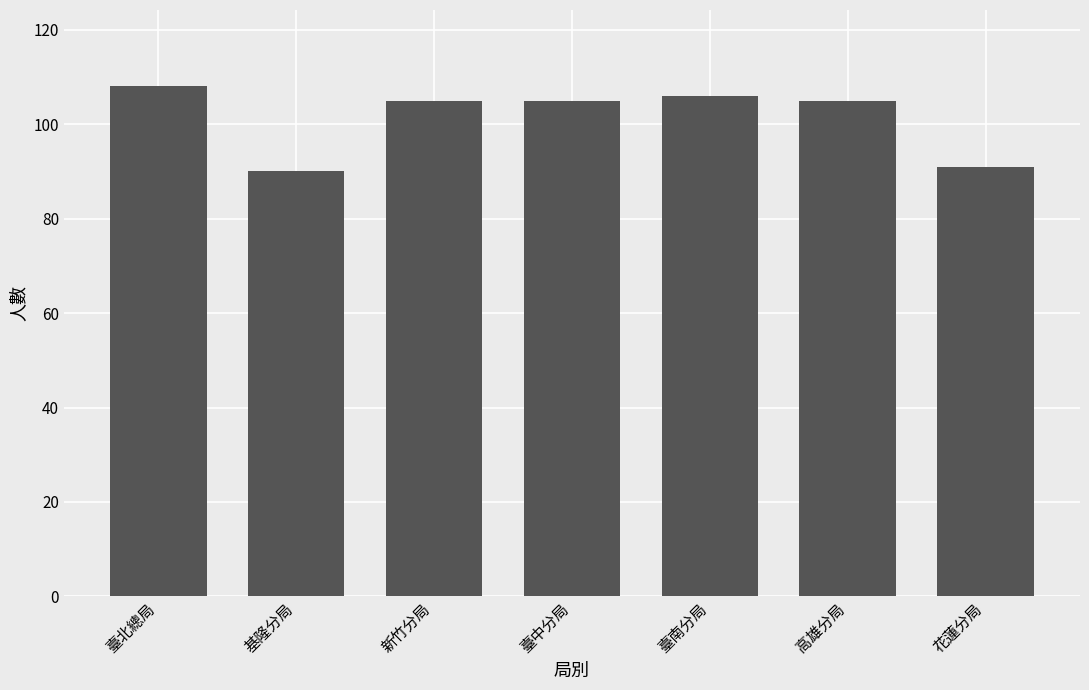

What is the ratio of the value at 臺南分局 to the value at 新竹分局?

1.0